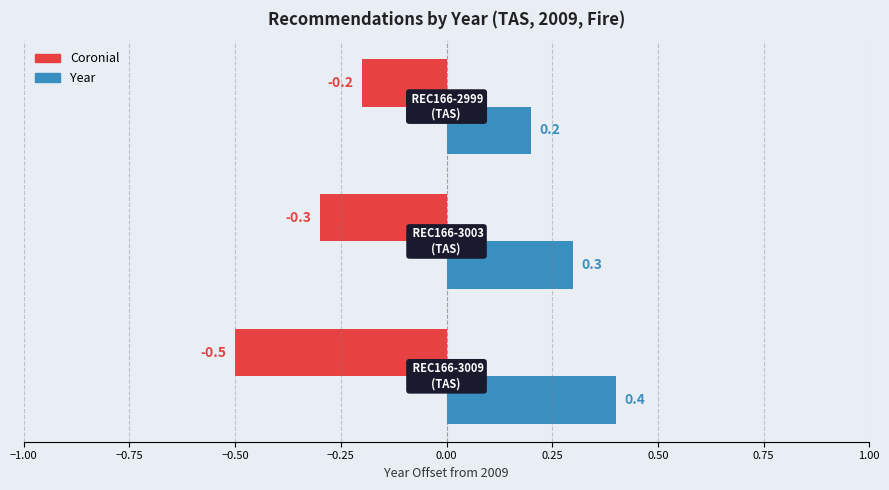

What is the sum of all Year values?

0.9